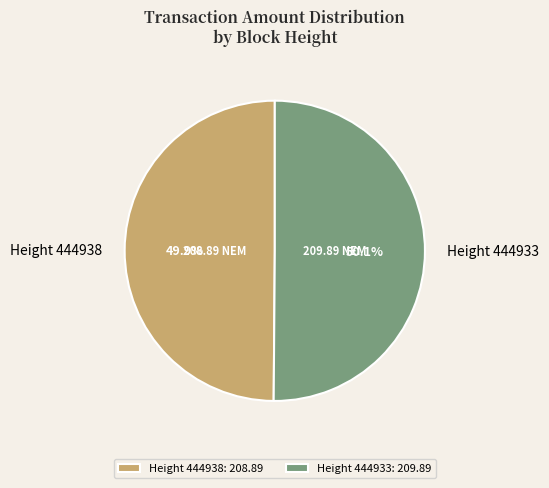

Does any single category account for the majority?

Yes